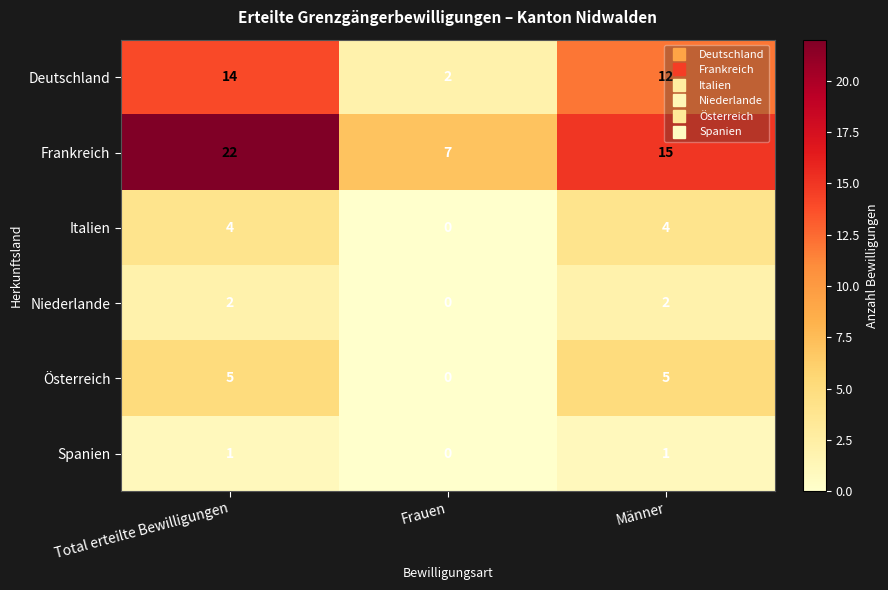

The value of Italien at Frauen is 0. True or false?

True